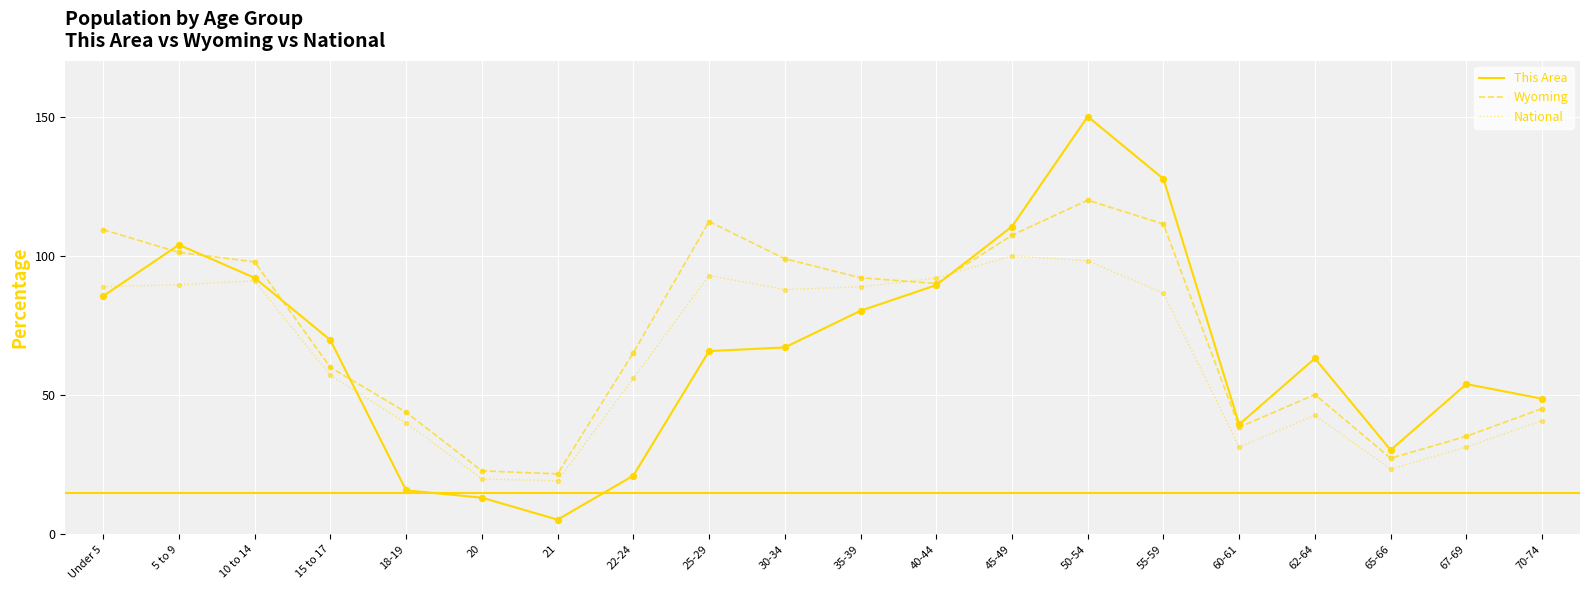

What is the total value across all series at 15 to 17?

186.7